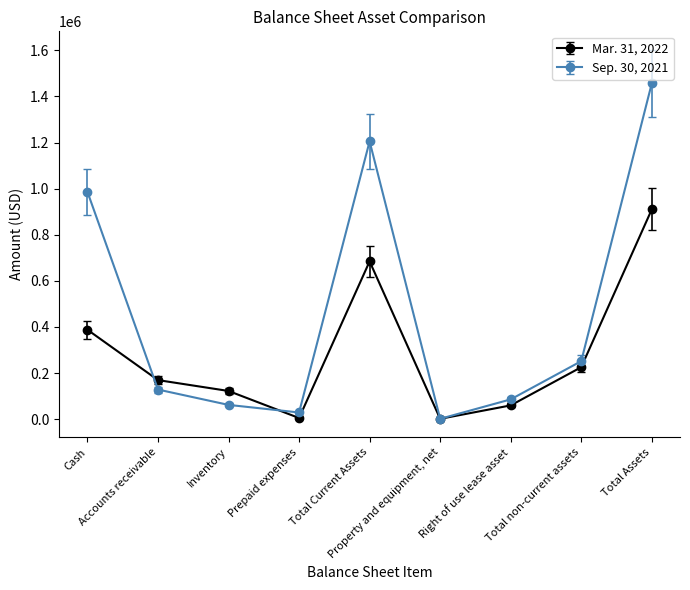

How many series are shown in this chart?

2